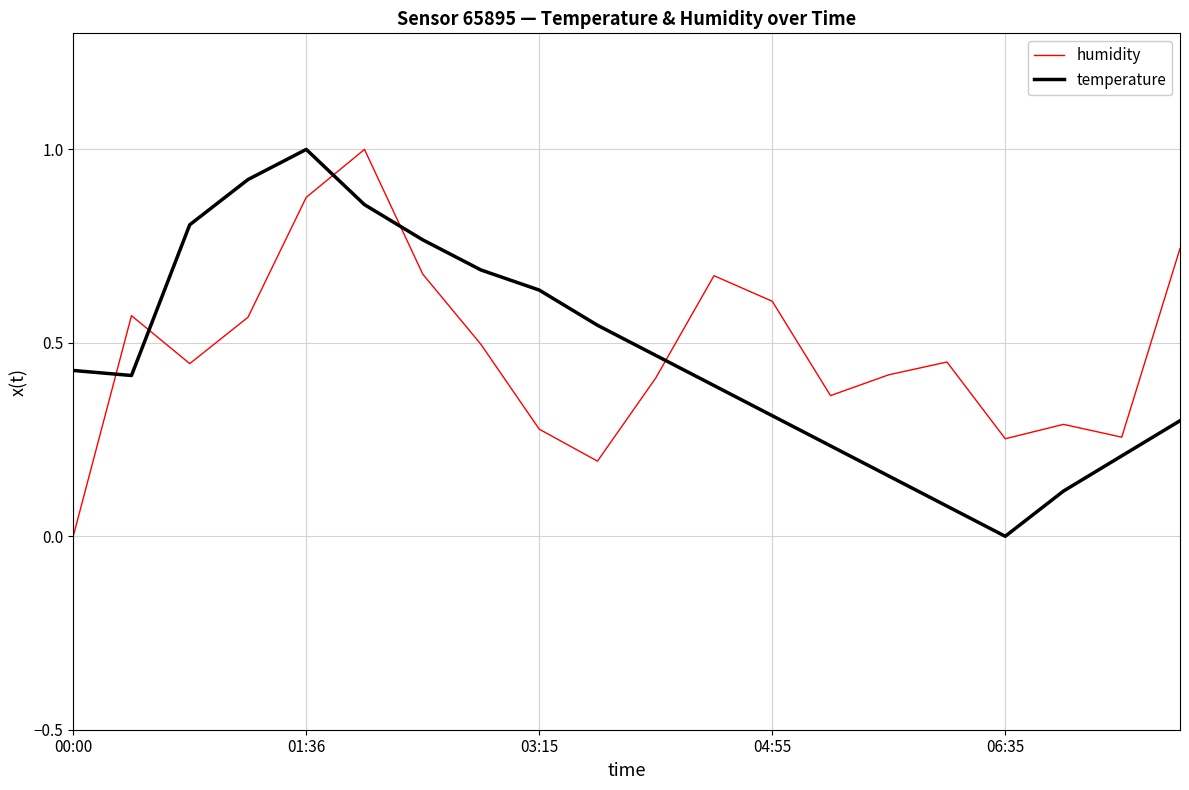

How many intersections are there between humidity and temperature?

5